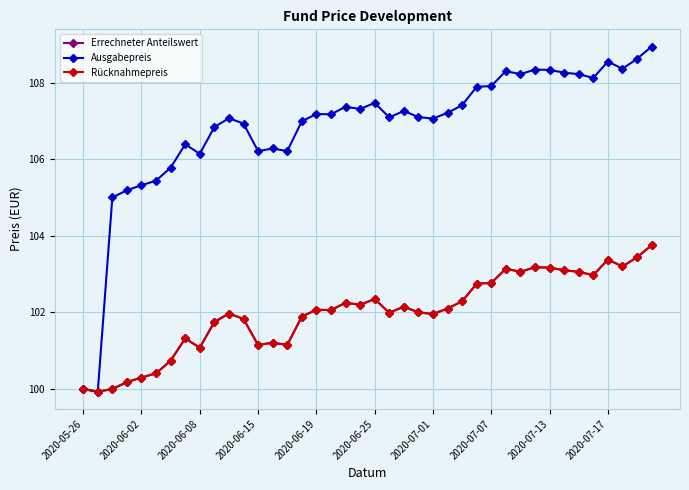

Is this an area chart (filled region under the line)?

No